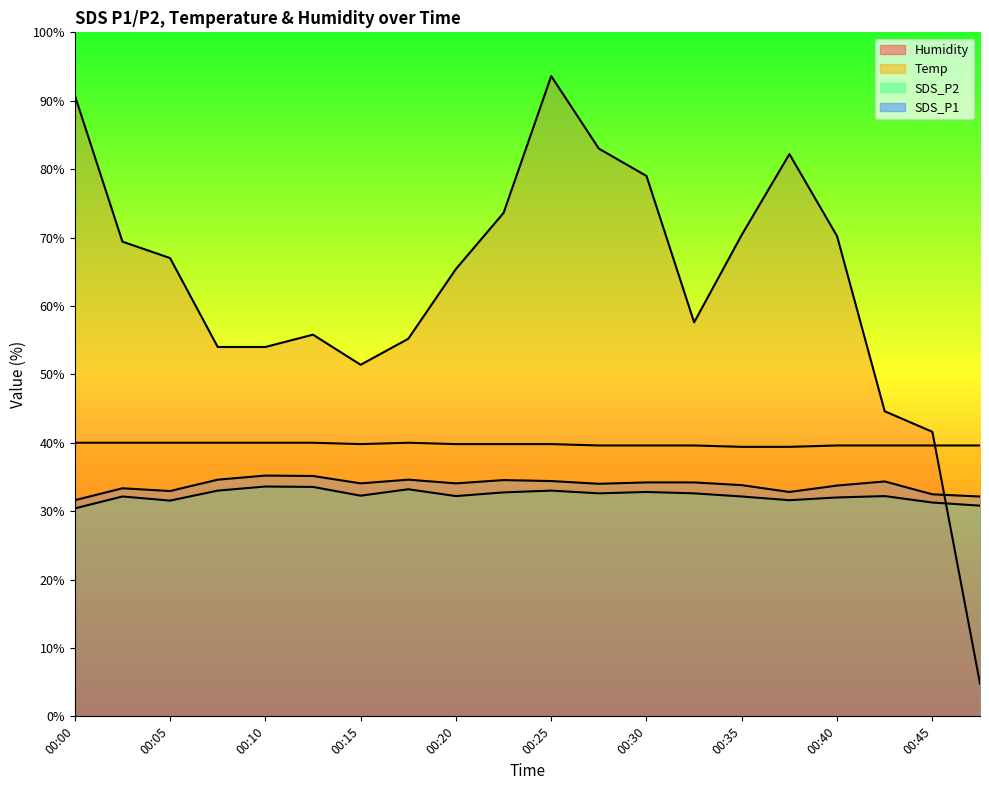

What is the lowest value of the Temp series?

39.4